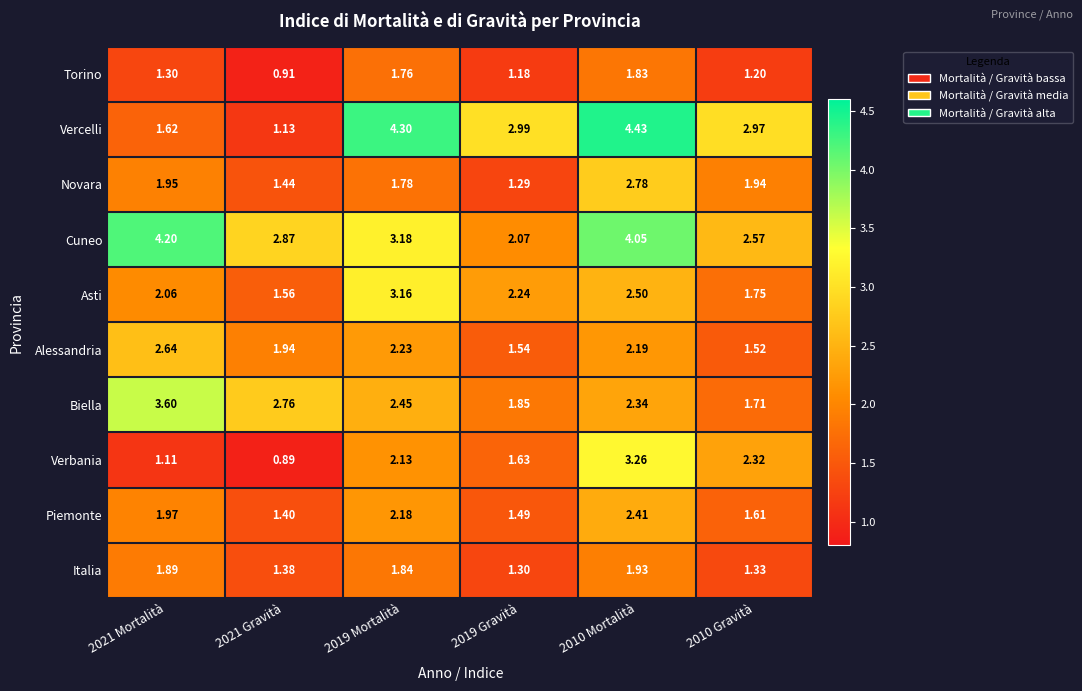

Which series has the largest total across all categories?

Cuneo